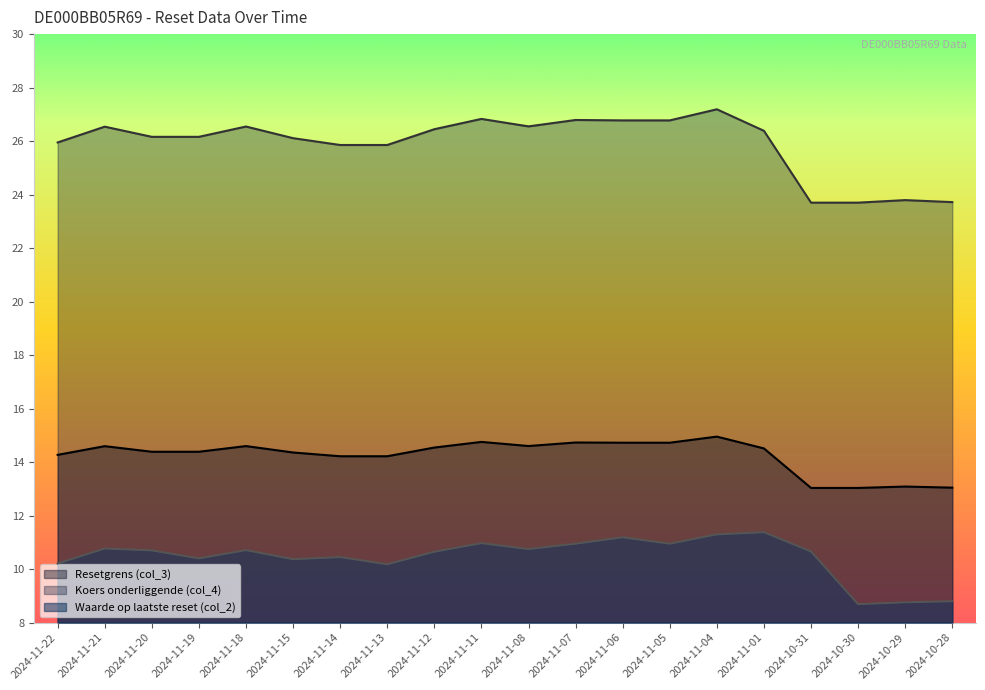

In Resetgrens (col_3), how many points are lower than both neighbors (excluding endpoints)?

1